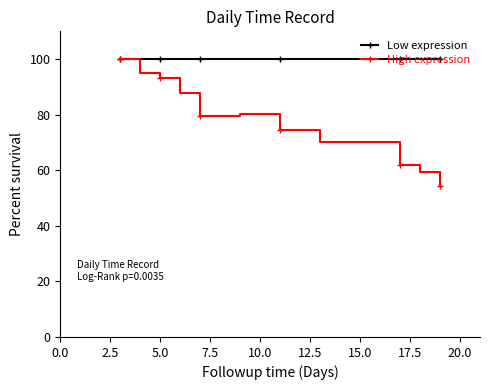

What is the minimum value shown in the chart?

54.2